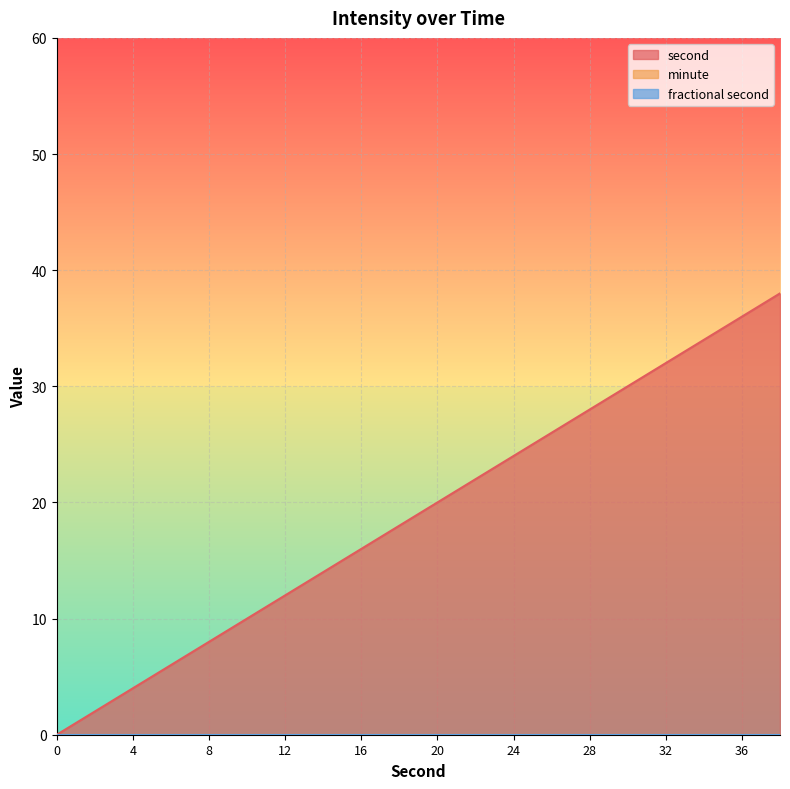

How many values in the second series are below 20?

10